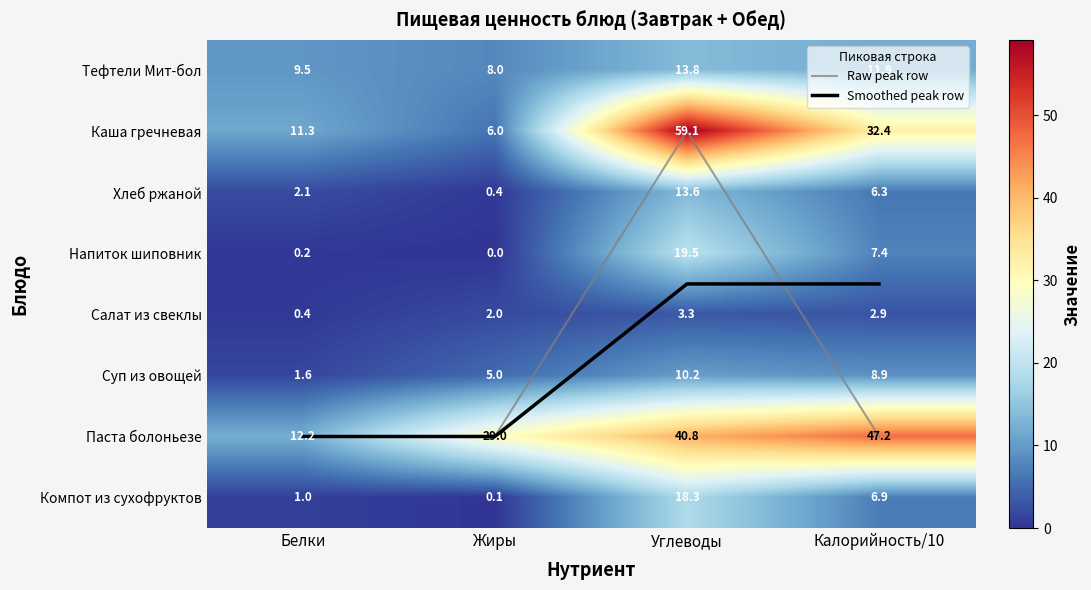

At Углеводы, list the series in order from smallest to largest.

Raw peak row, Салат из свеклы, Smoothed peak row, Суп из овощей, Хлеб ржаной, Тефтели Мит-бол, Компот из сухофруктов, Напиток шиповник, Паста болоньезе, Каша гречневая